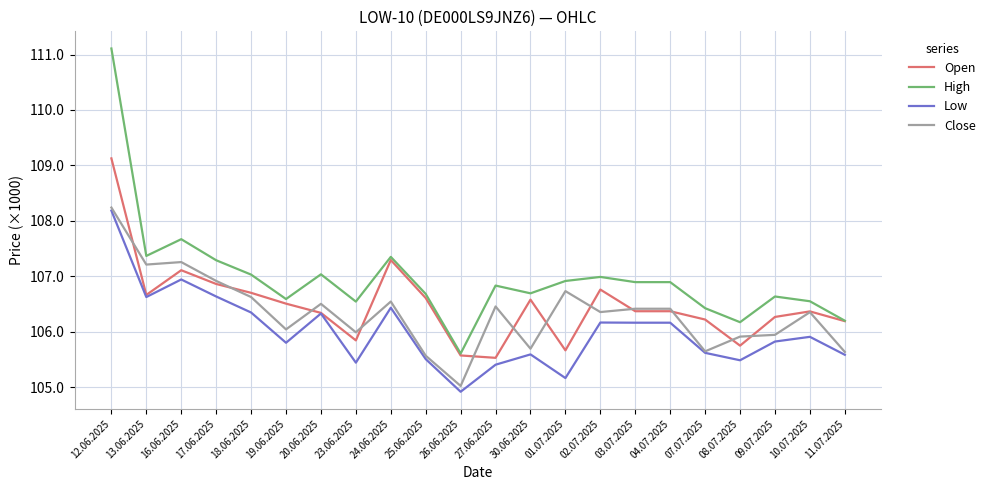

Is this an area chart (filled region under the line)?

No